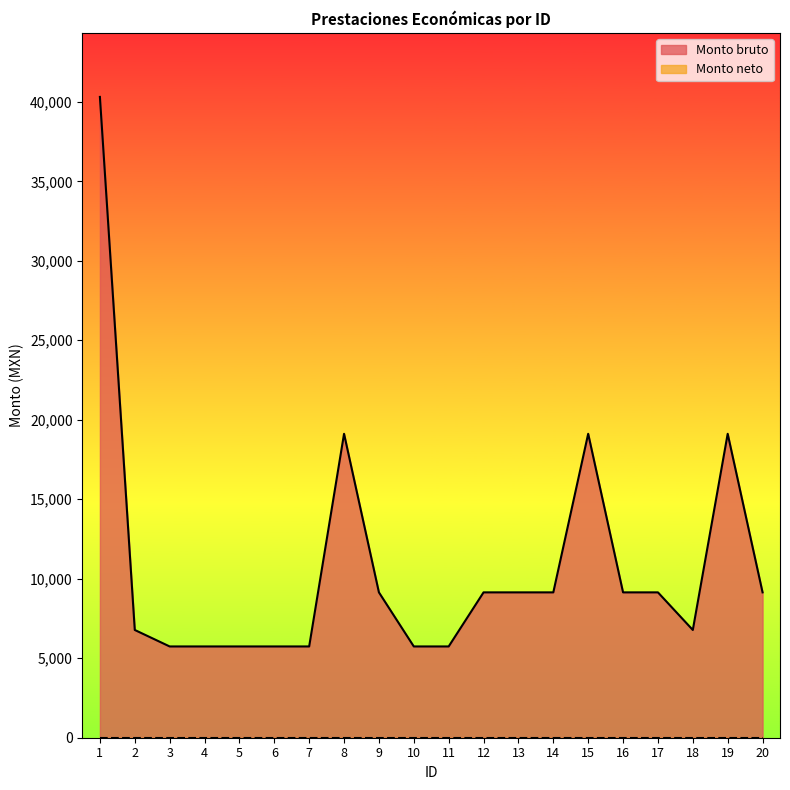

What is the value of the 8th point from the left?

19118.0